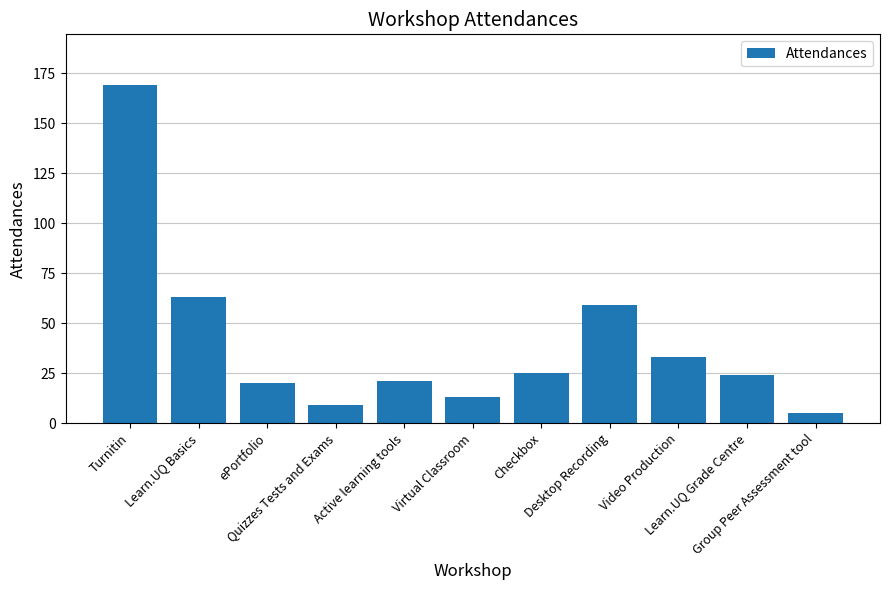

What is the difference between the maximum and minimum values?

164